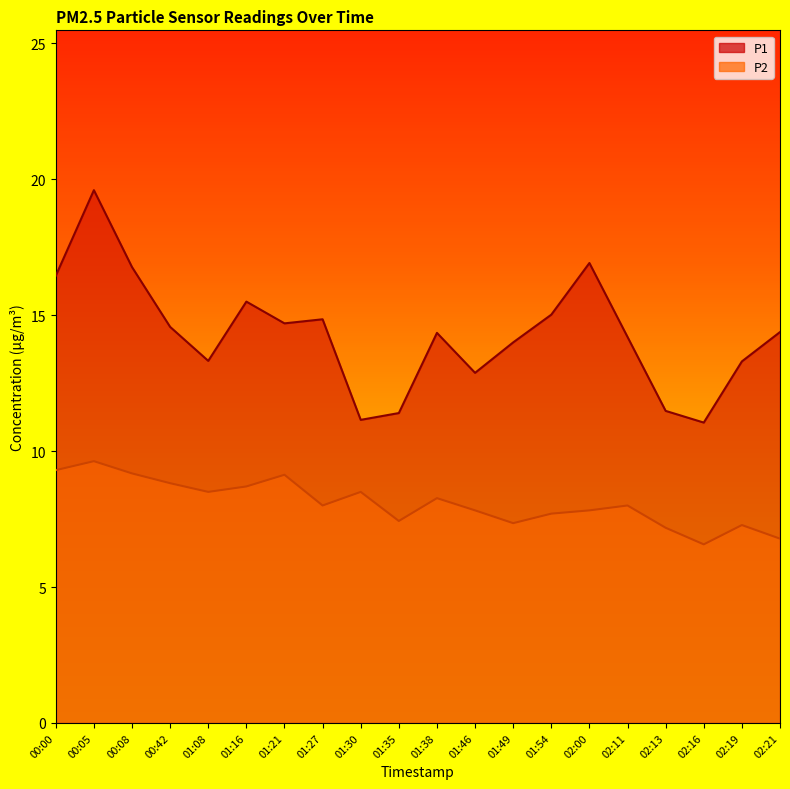

How many values in the P2 series exceed 8?

9